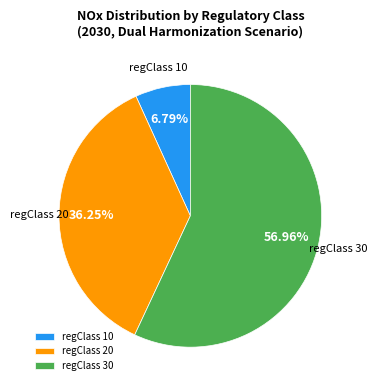

Which category has the biggest portion of the pie?

regClass 30